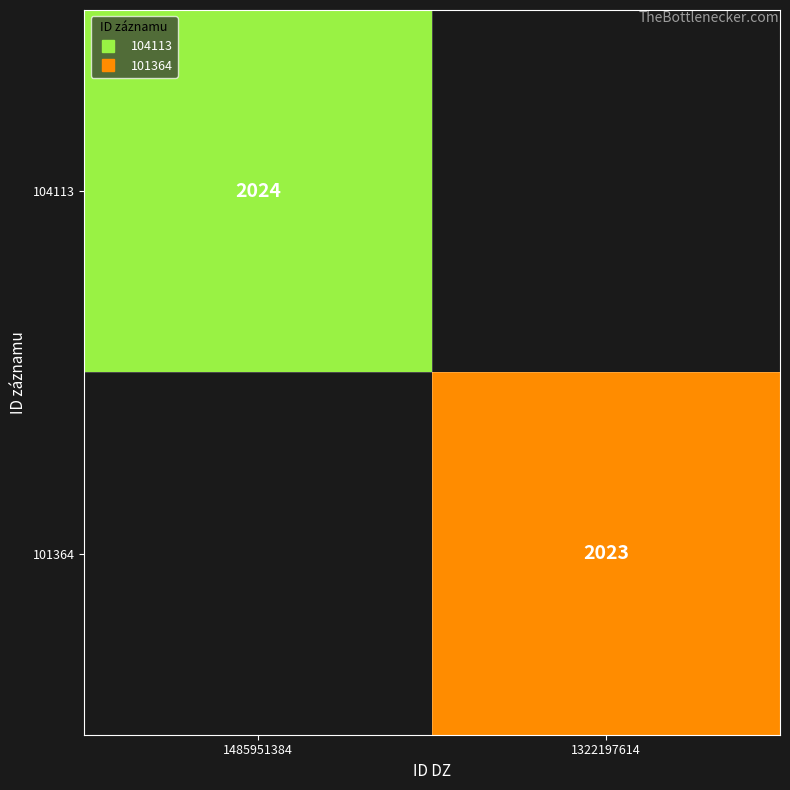

What is the total value across all series at 1322197614?

2023